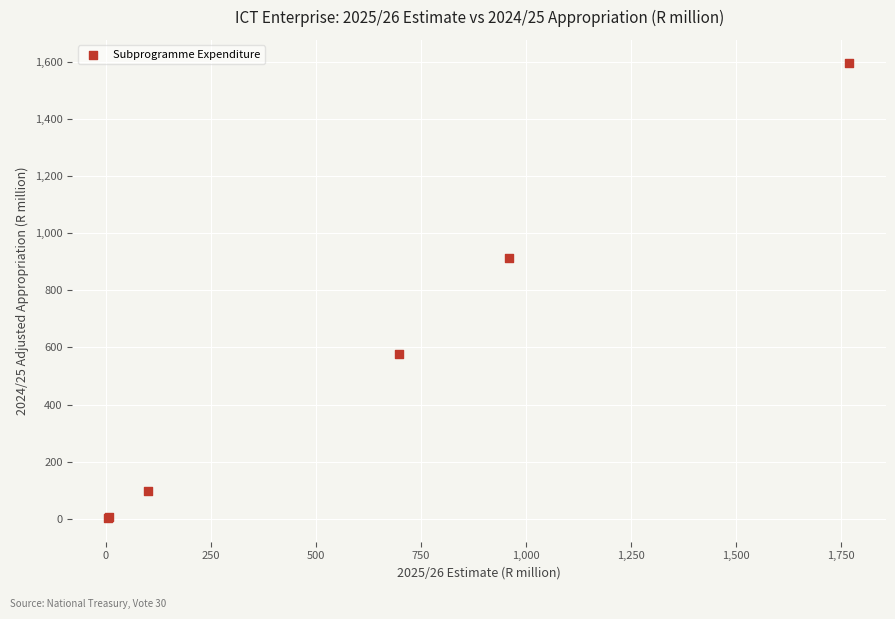

What Y value in the scatter plot is closest to 800?

914.7